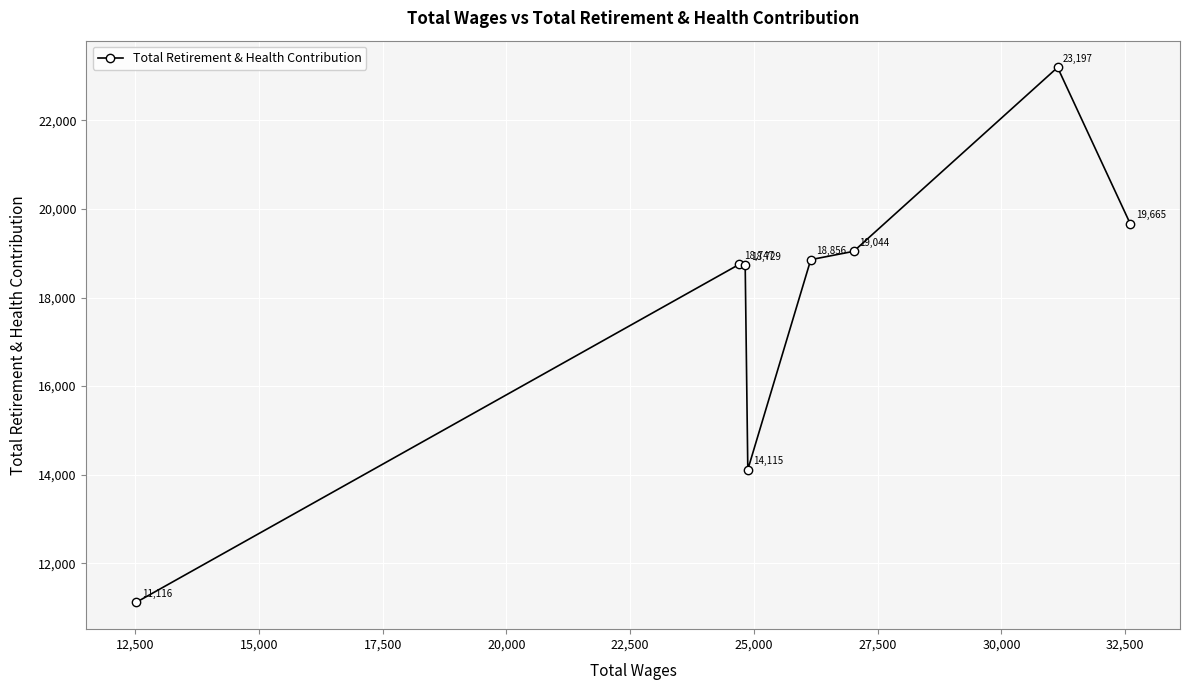

What is the greatest value displayed?

23197